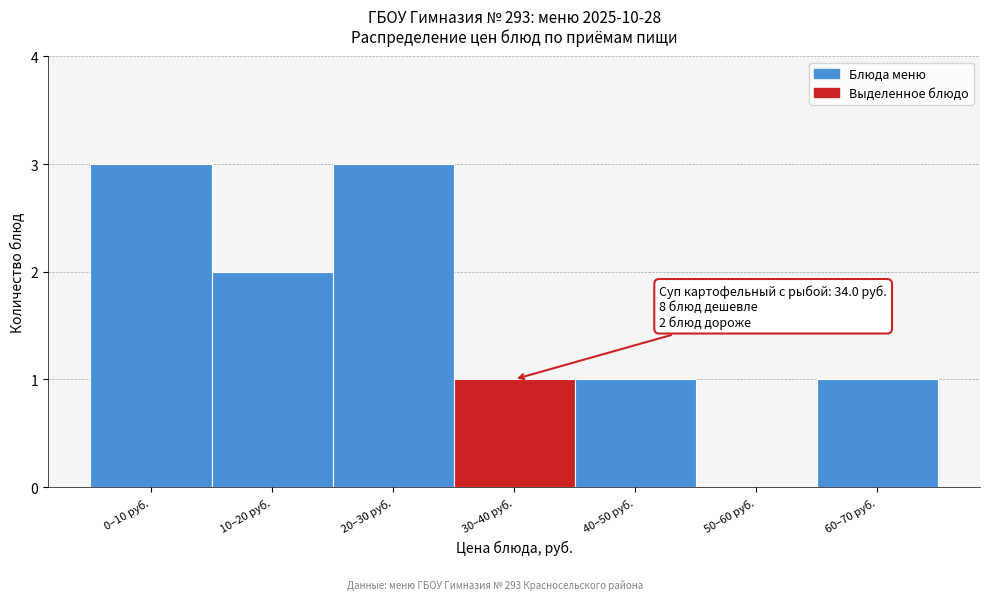

Reading left to right, transcribe all the data shown in this chart.

0–10 руб.=3	10–20 руб.=2	20–30 руб.=3	30–40 руб.=1	40–50 руб.=1	50–60 руб.=0	60–70 руб.=1